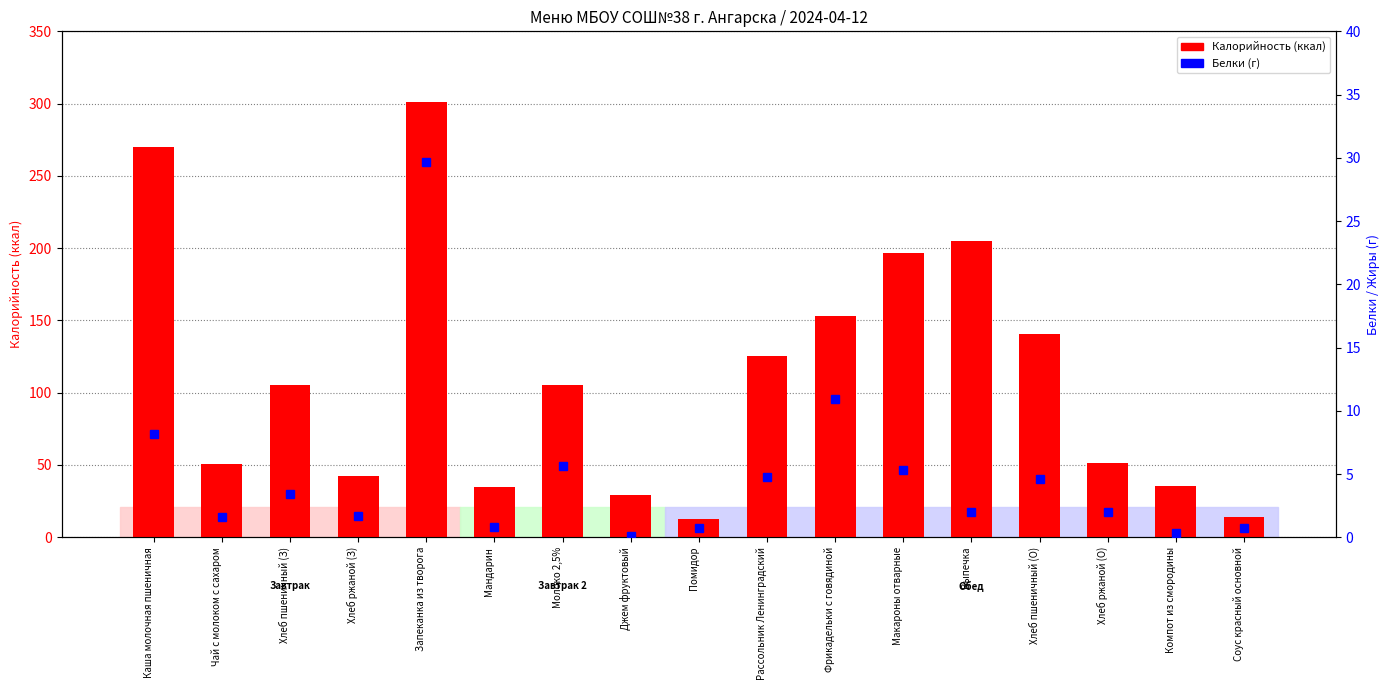

What position from the left is Хлеб ржаной (З)?

4